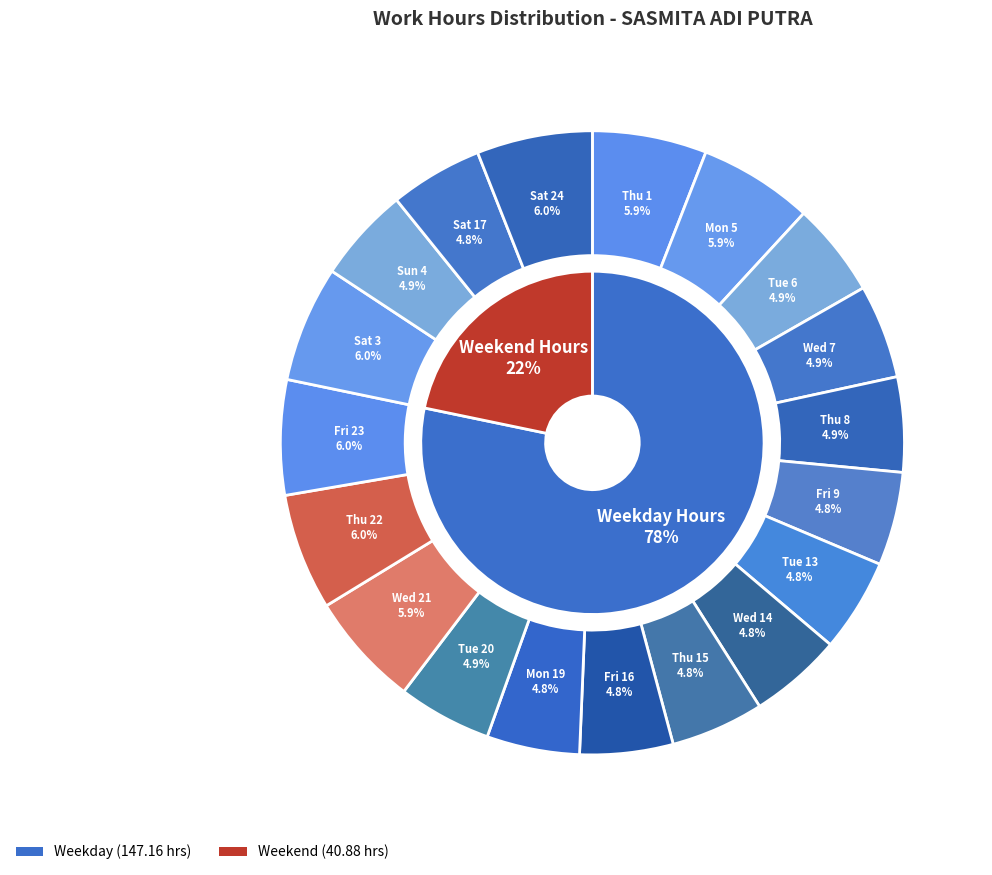

To the nearest percent, what portion does Wed 14 represent?

5%